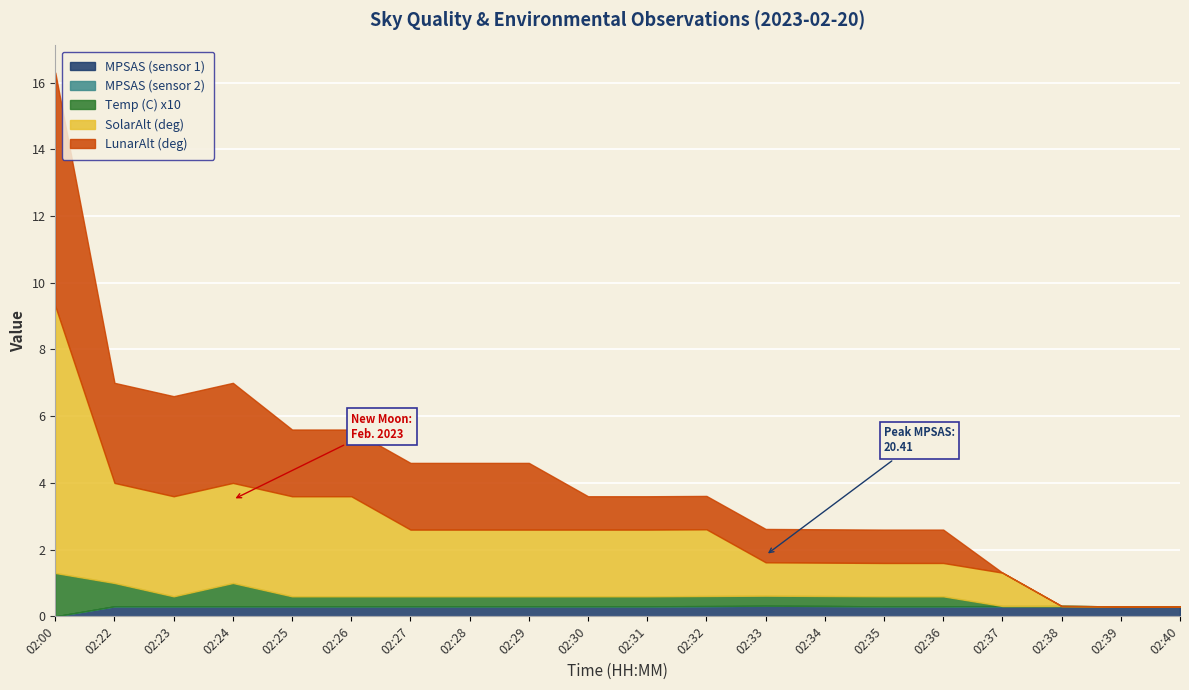

How many MPSAS (sensor 2) values are between 20 and 21?

20